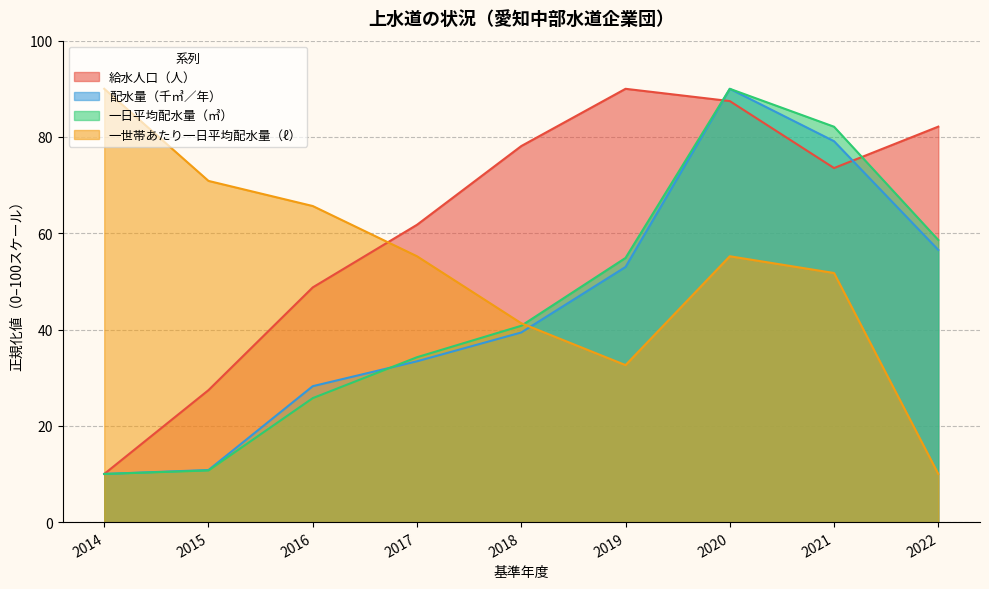

Between 2016 and 2020, which series saw the biggest shift?

一日平均配水量（㎥）